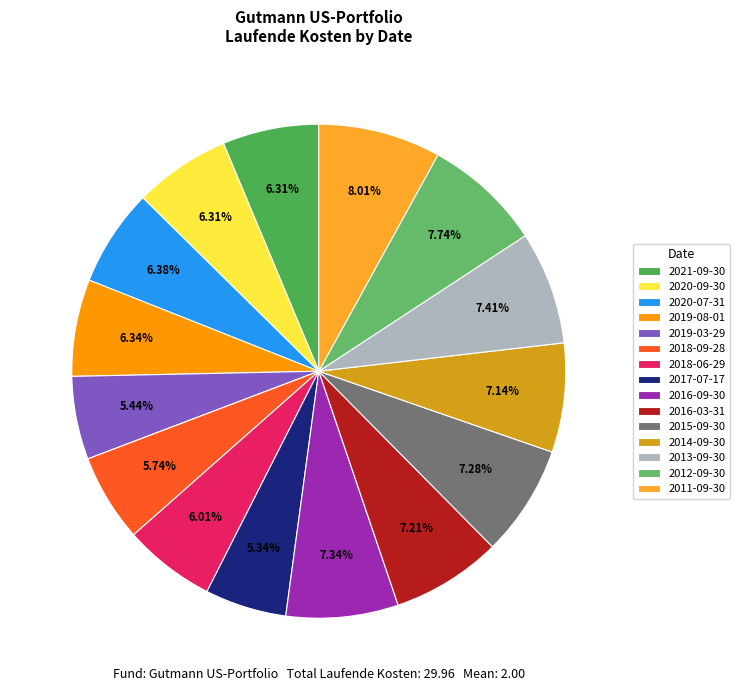

To the nearest percent, what portion does 2020-09-30 represent?

6%